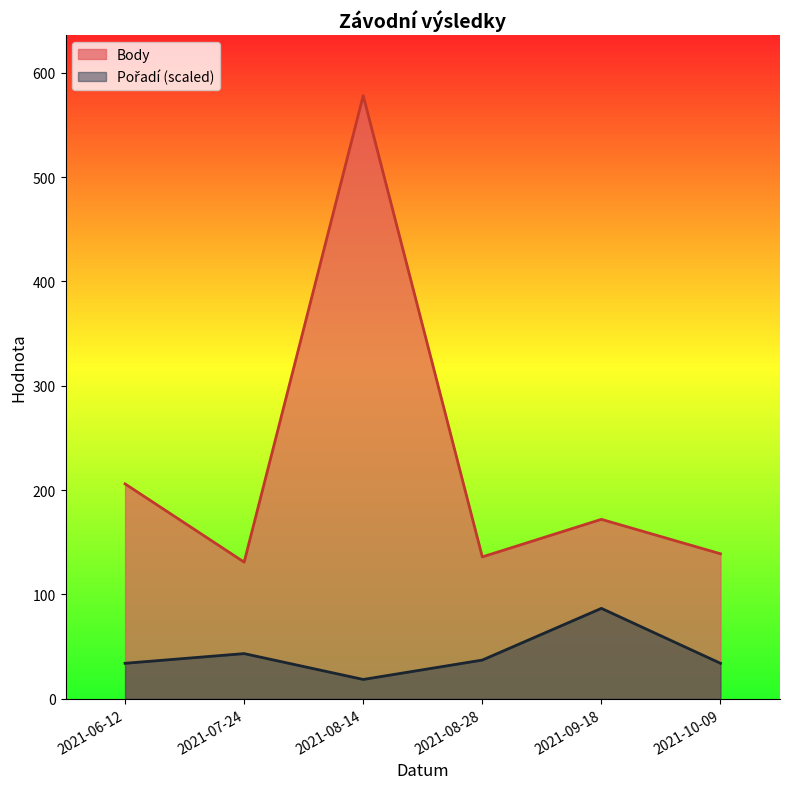

True or false: Body has a value of 139 at 2021-10-09.

True